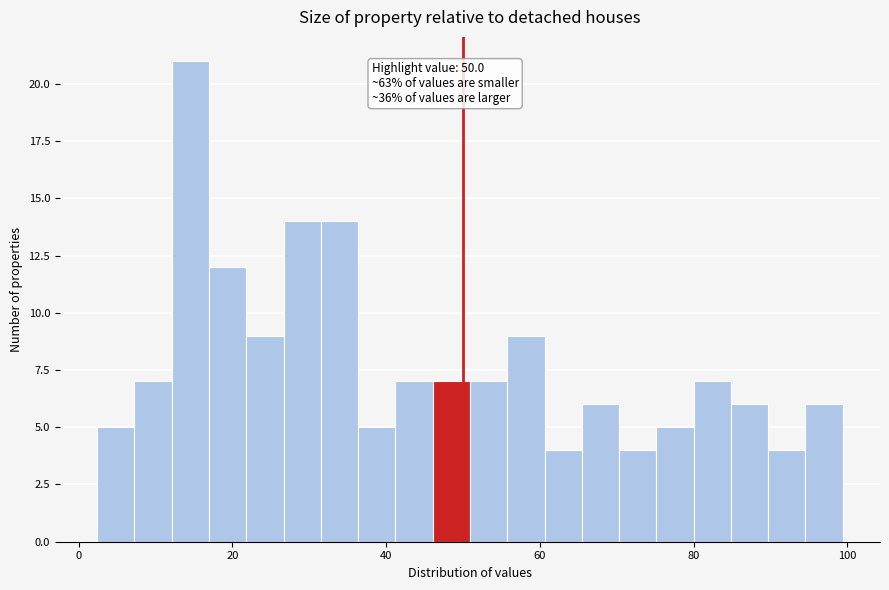

Read against the x-axis, roughly where is the centre of the tallest bar?

14